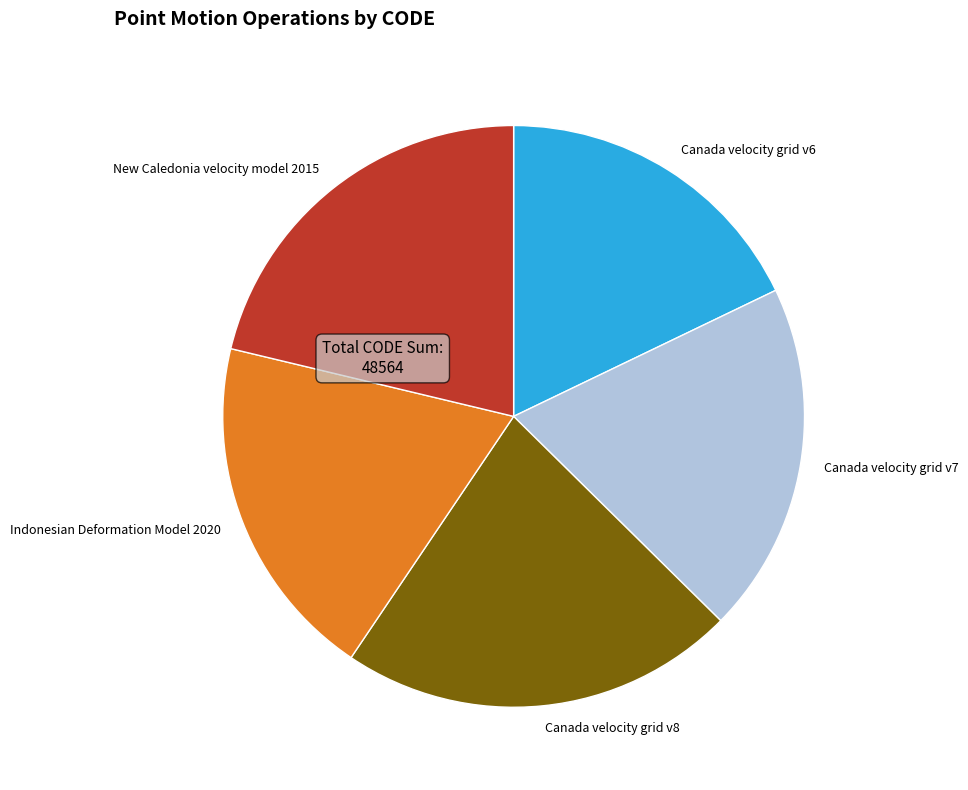

Is there a majority slice in this chart?

No